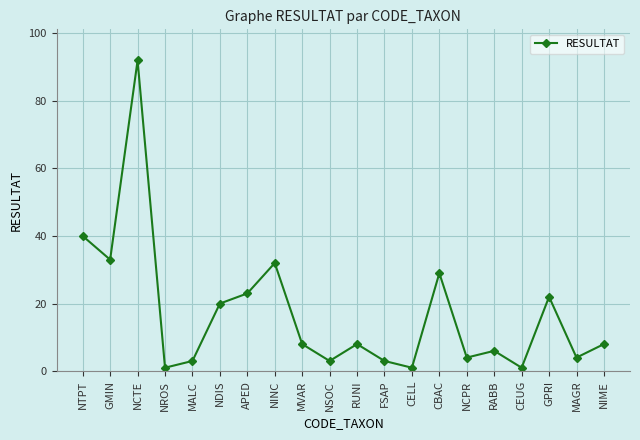

At which category does the chart reach its peak across all series?

NCTE